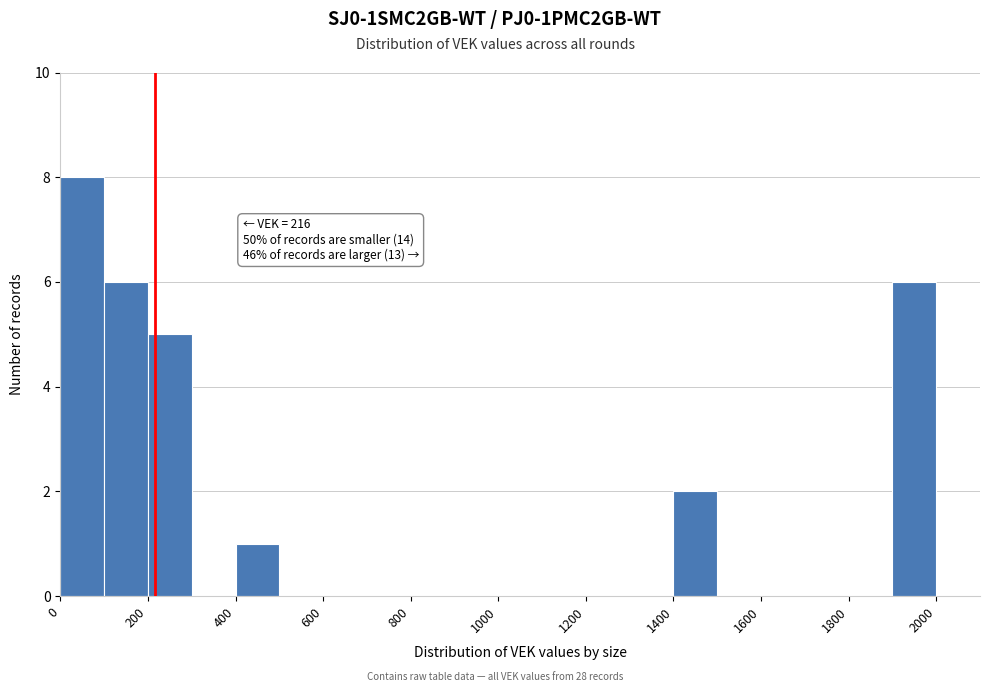

Over which range of the x-axis is the bar tallest?

0 to 100